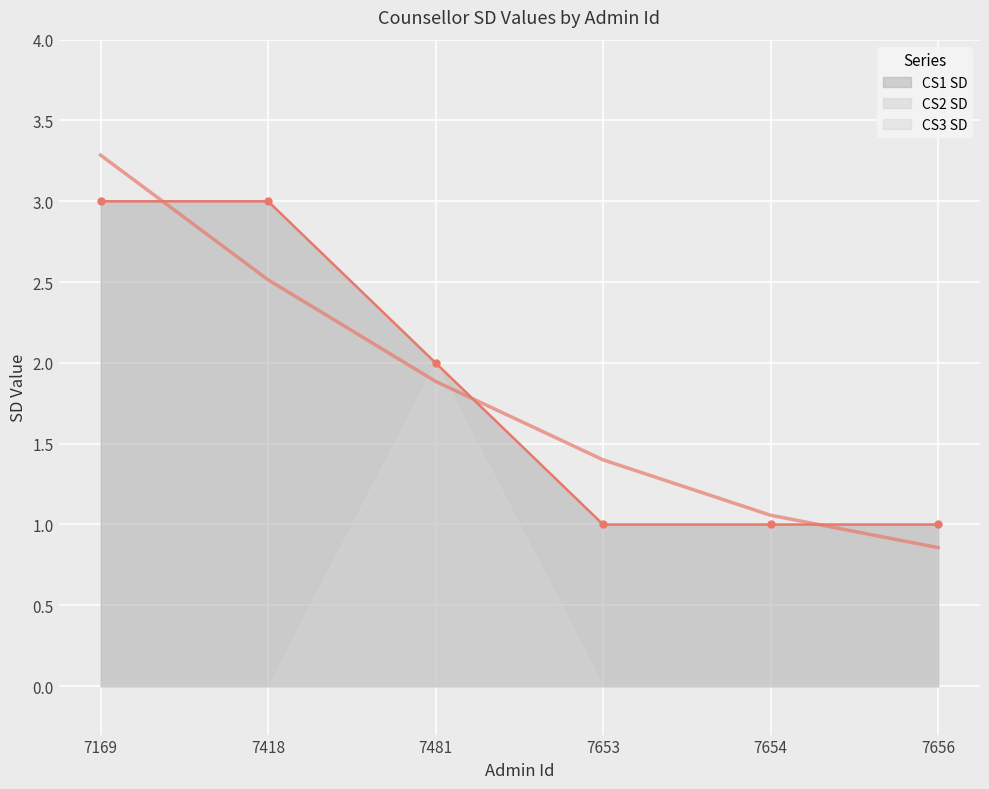

What is the average value of the CS1 SD trend series?

1.8